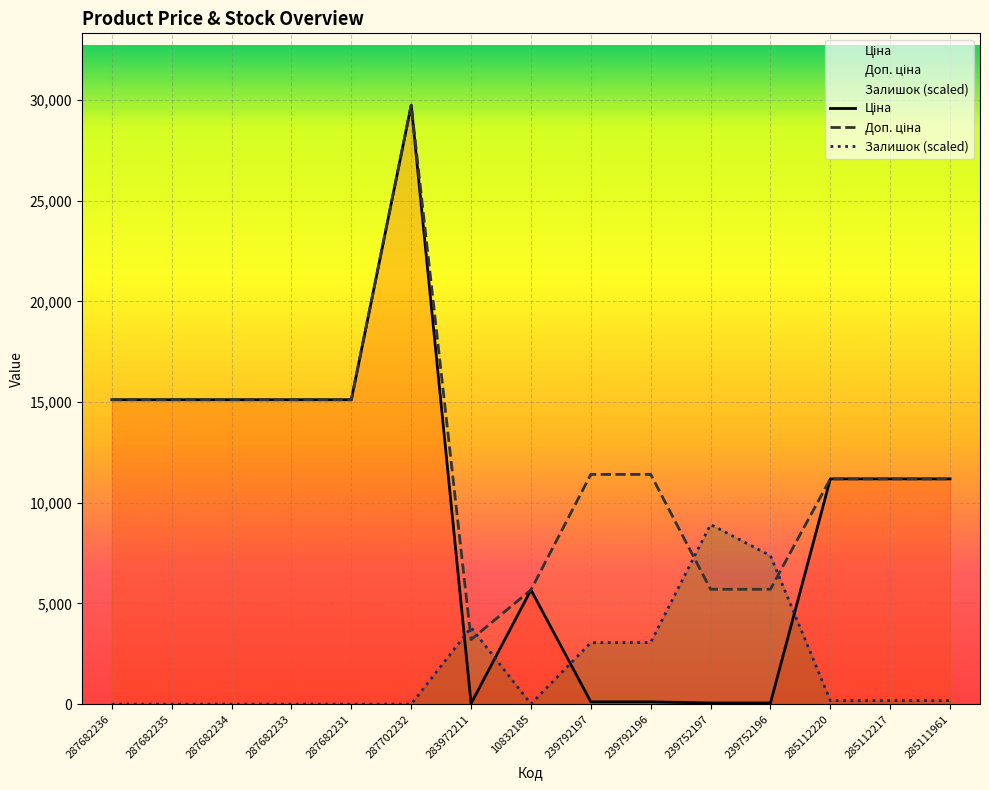

List the series in order of their peak value, lowest first.

Залишок, Ціна, Доп. ціна